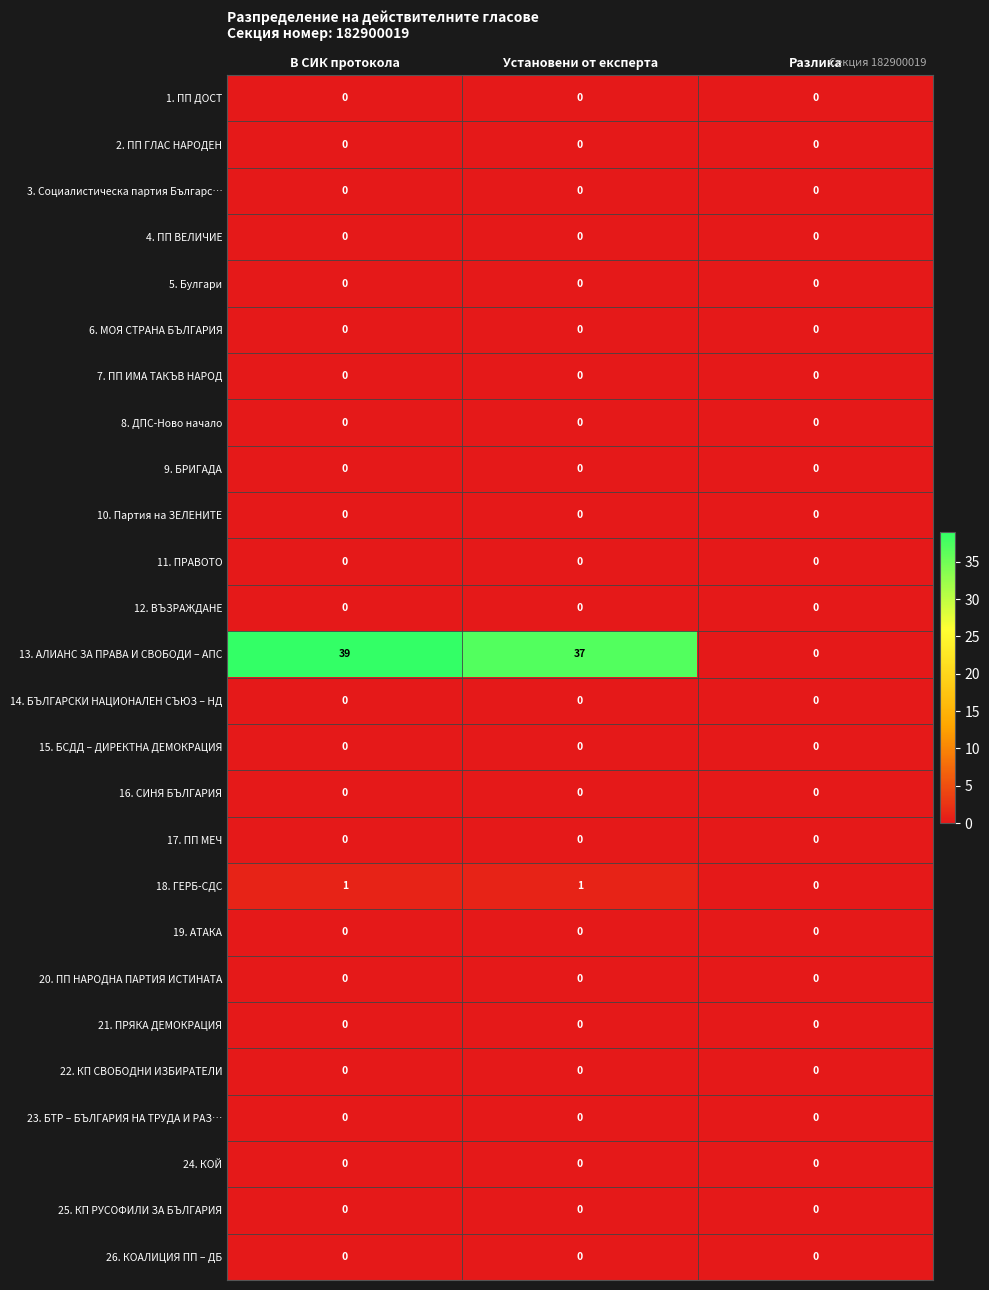

What is the average value of the 13. АЛИАНС ЗА ПРАВА И СВОБОДИ – АПС series?

25